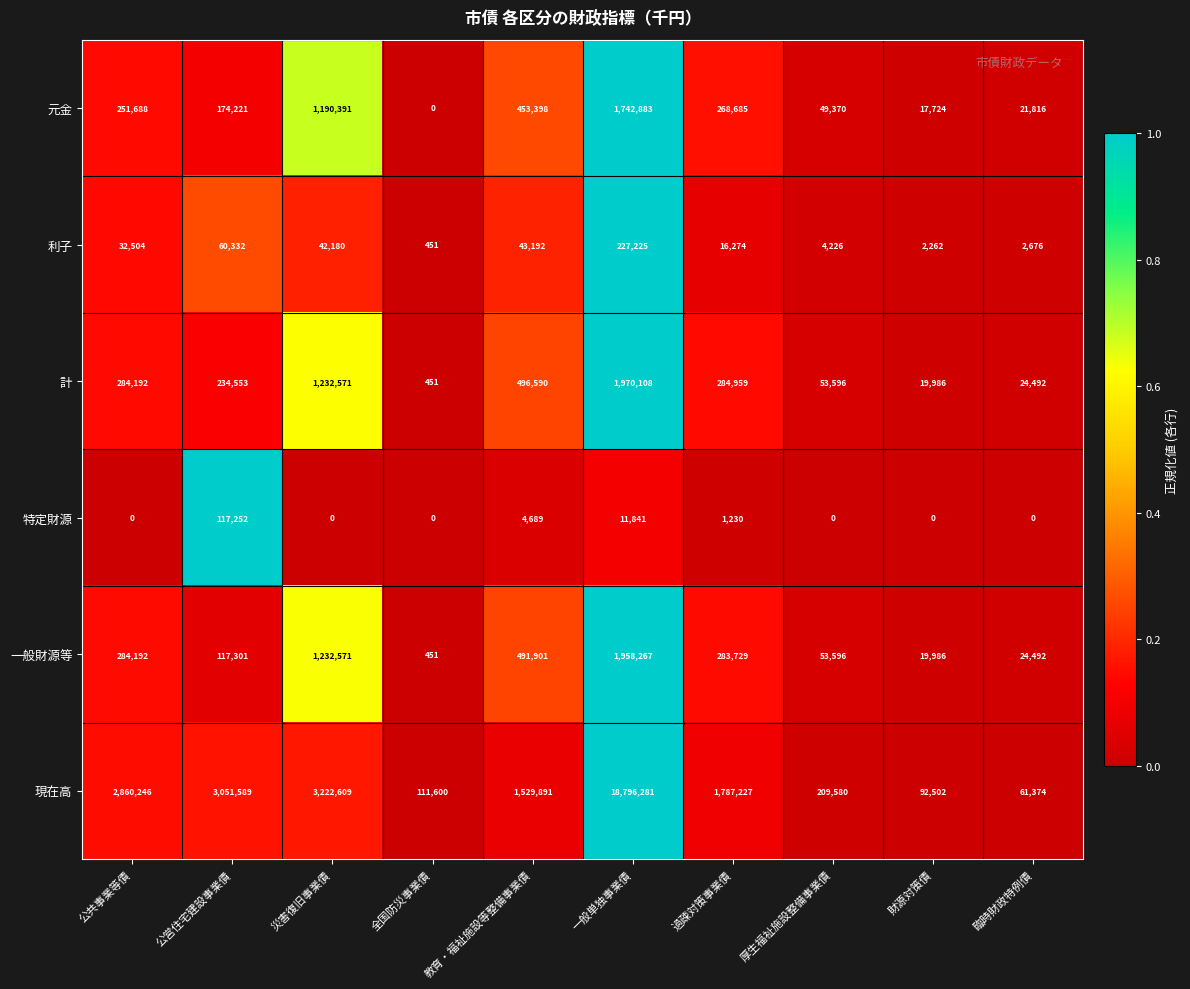

At which category is the sum across all series the highest?

一般単独事業債